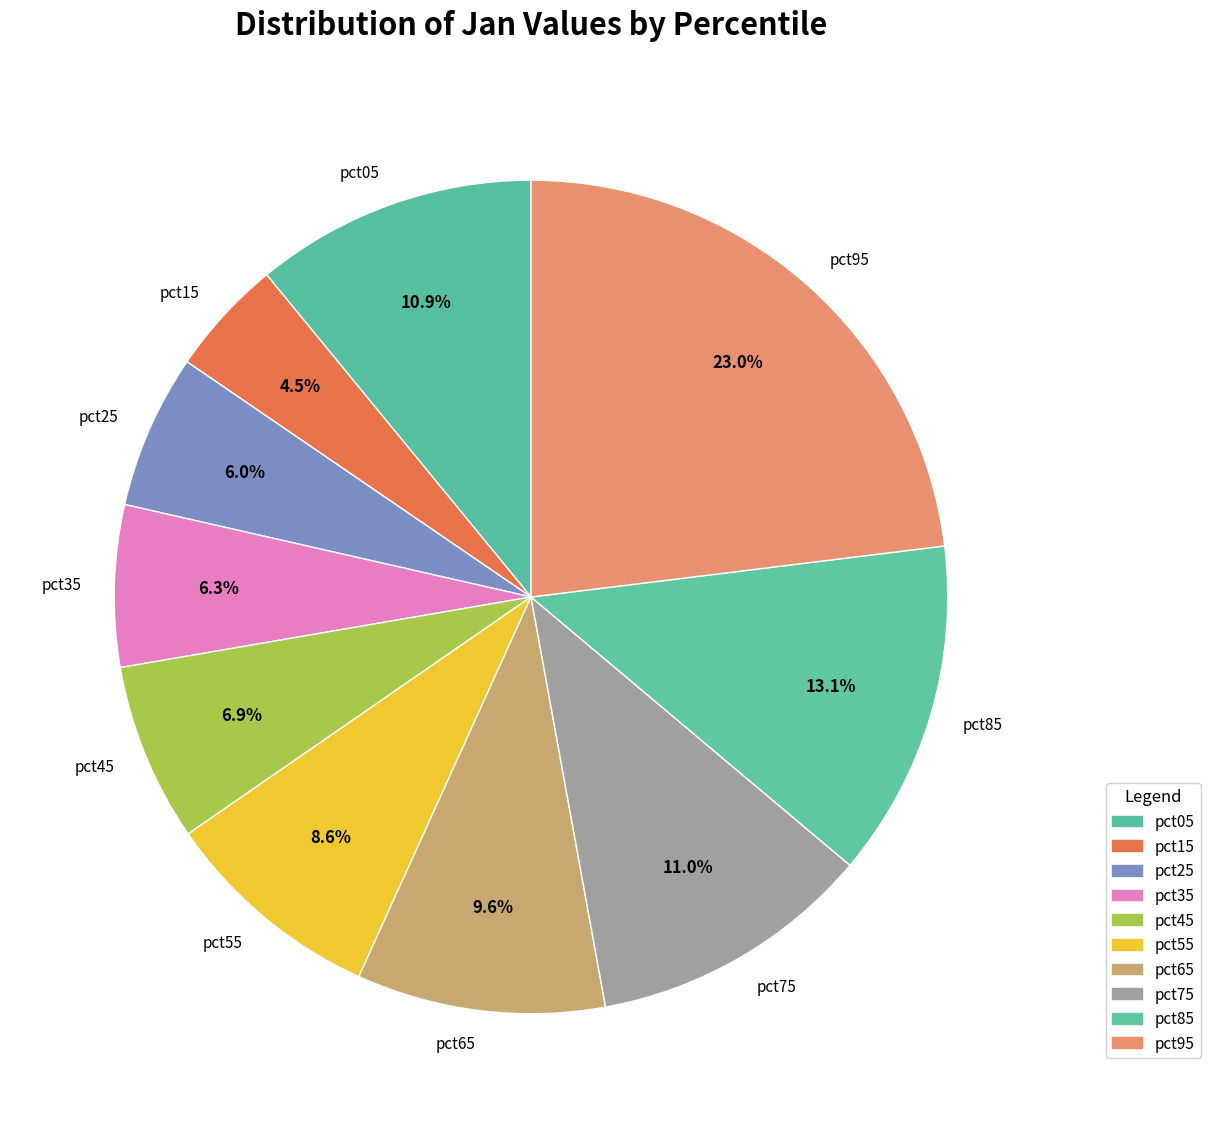

Is it true that pct85 is 23% of the pie?

False